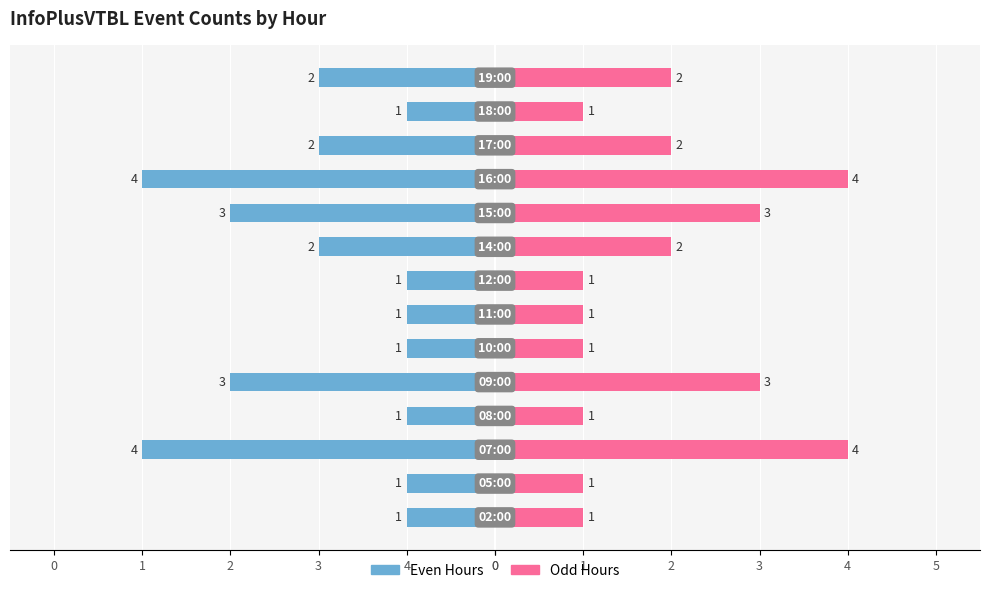

The value of Left (even hours) at 12 is -1. True or false?

True